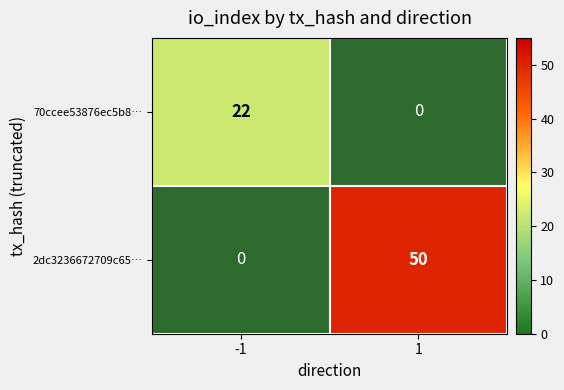

At which category does the chart reach its peak across all series?

1